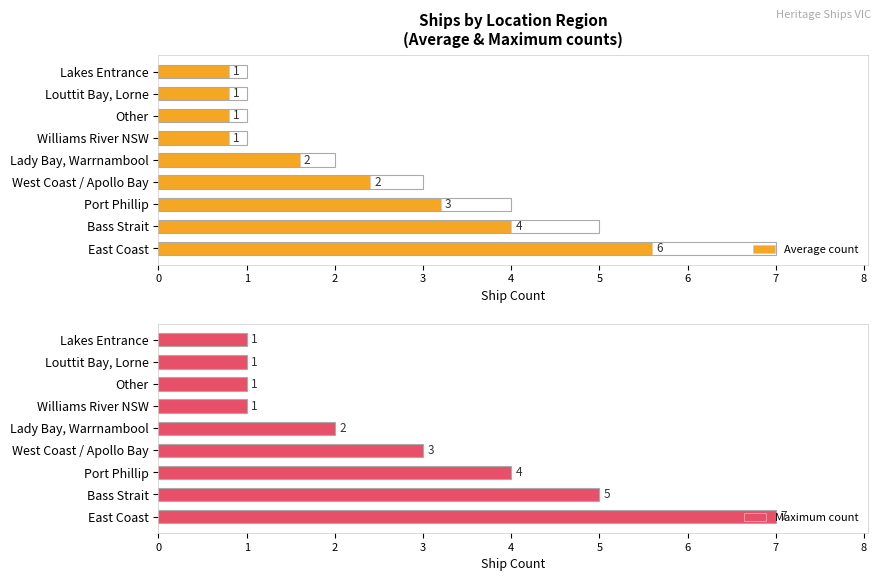

How many data points in Maximum count are less than 2?

4